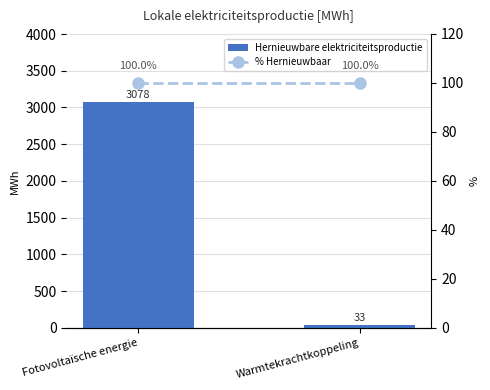

What is the minimum value shown in the chart?

32.7